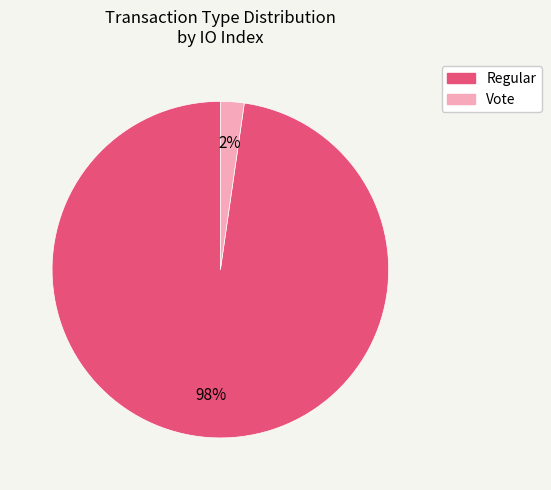

Is it true that Regular is 98% of the pie?

True